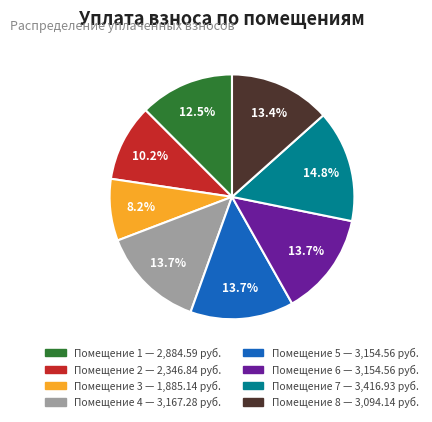

How many slices are in this pie chart?

8